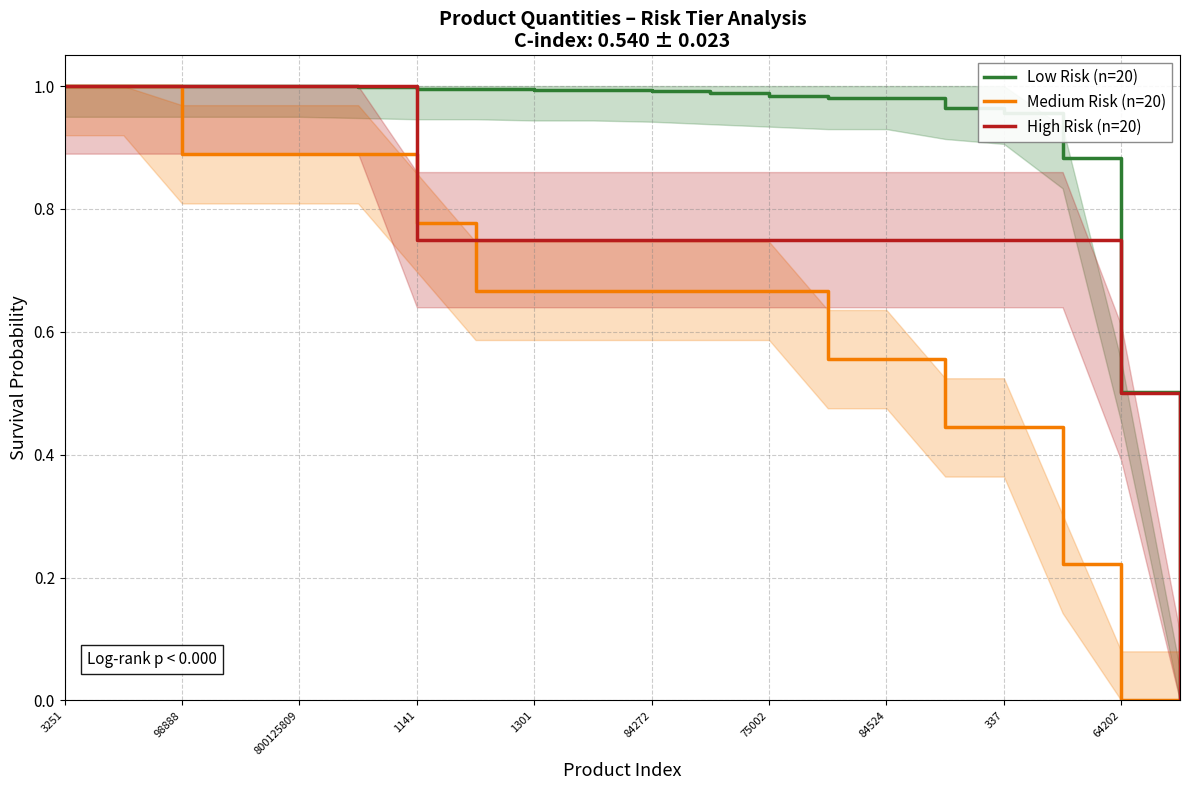

The Medium Risk (n=20) series shows 1.1 at 84272. True or false?

False